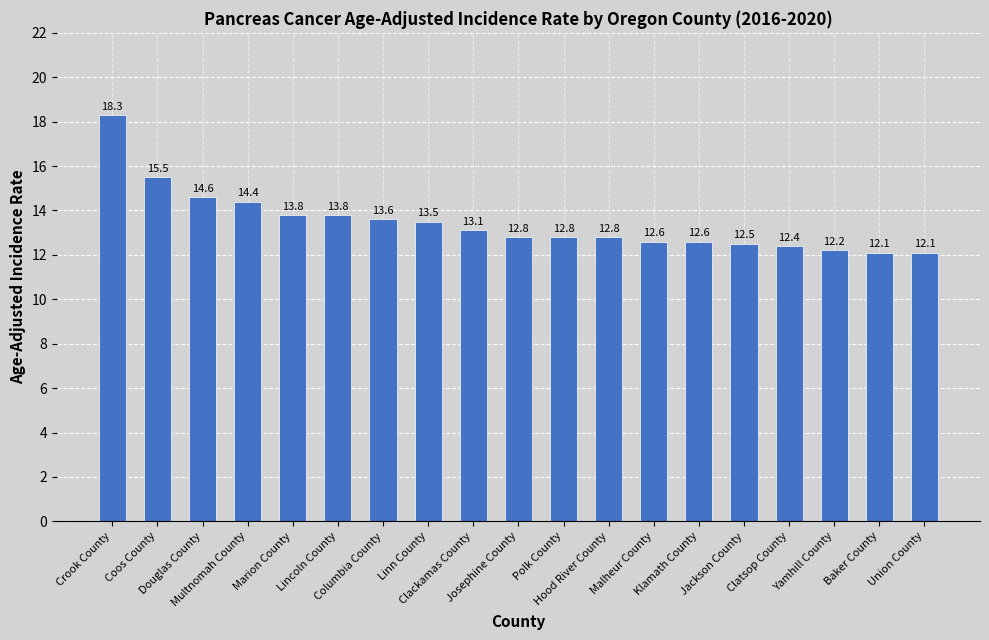

At which label is the value closest to 15?

Douglas County